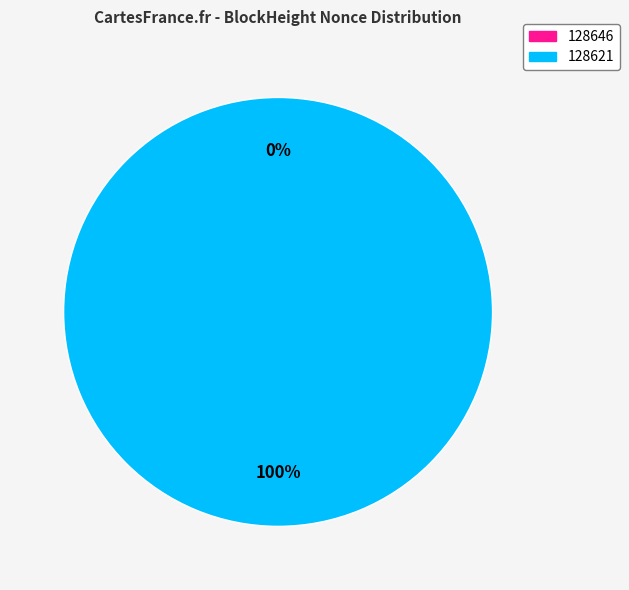

True or false: 128646 accounts for 0% of the total.

True